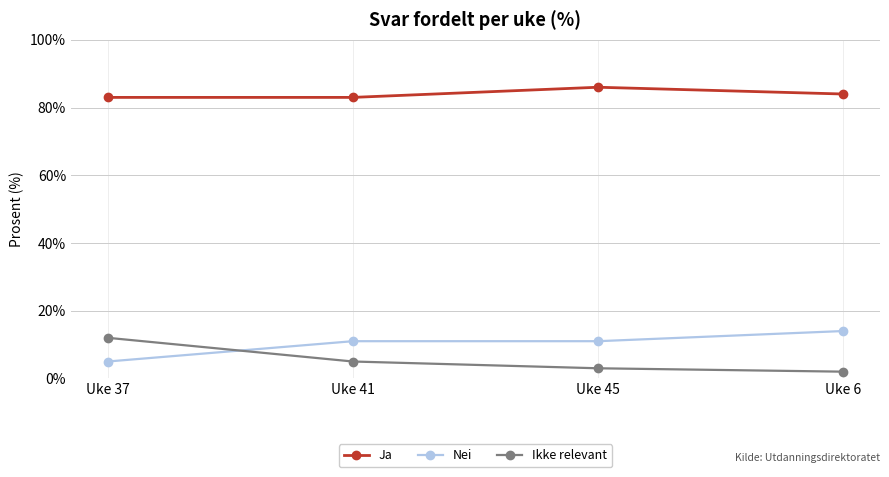

At which label does Ikke relevant first exceed 5?

Uke 37